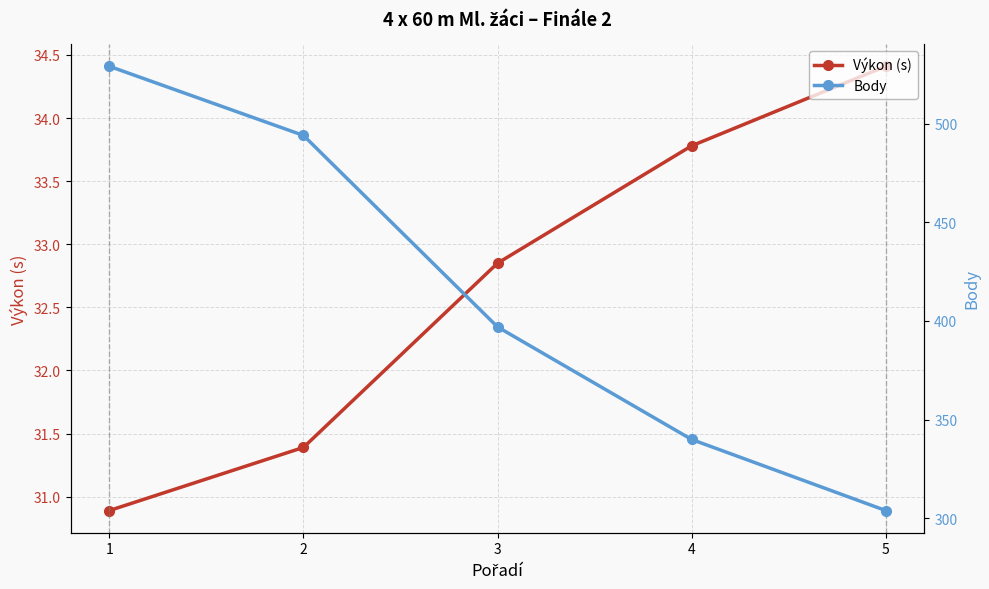

How many values in the Výkon (s) series exceed 32?

3